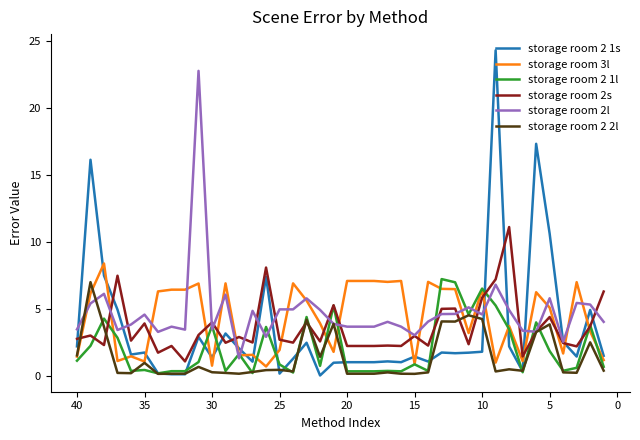

In storage room 3l, how many points are lower than both neighbors (excluding endpoints)?

12